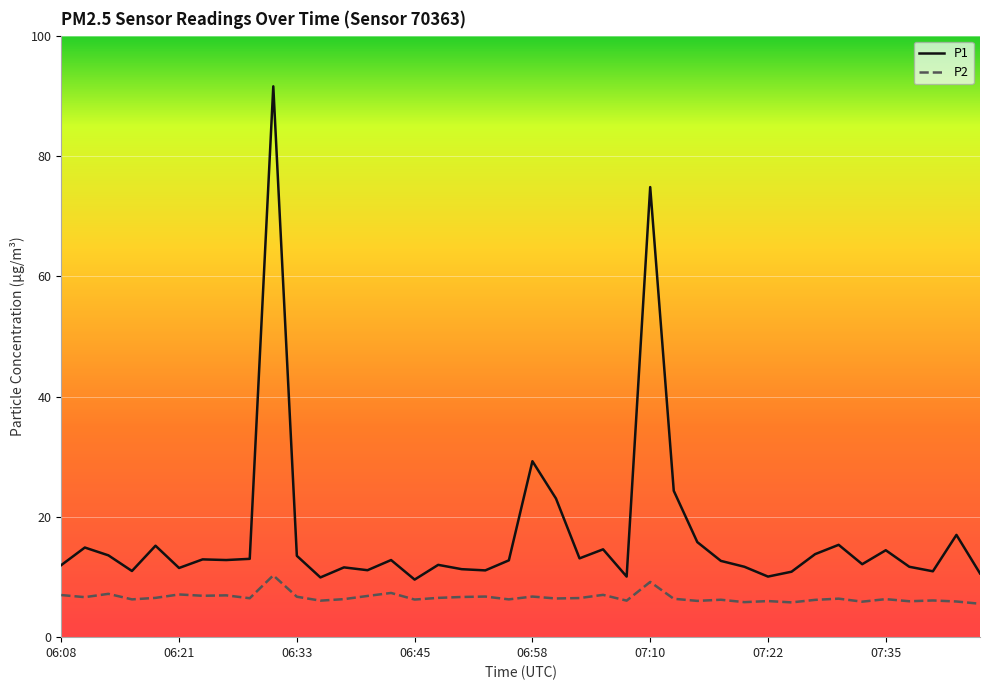

Rank the series by their average value, from lowest to highest.

P2, P1